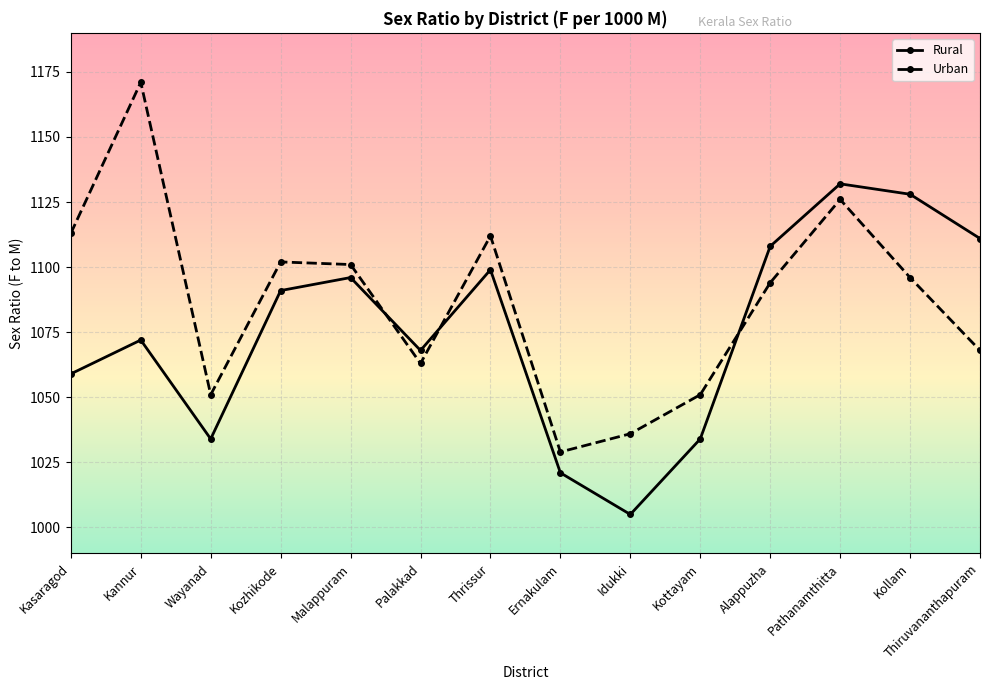

Where do Urban and Rural first cross each other?

Malappuram and Palakkad